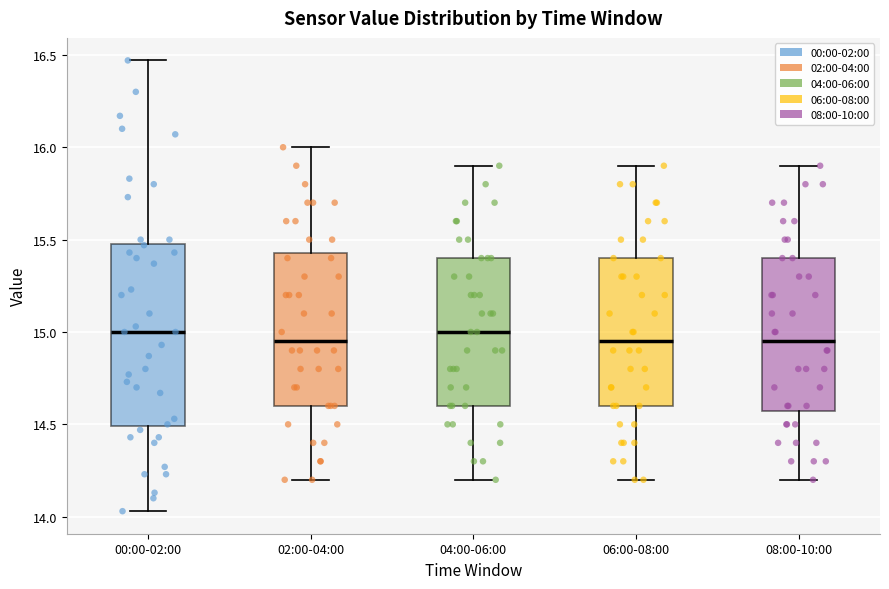

Where does the median line of the box for 00:00-02:00 sit on the y-axis? The values are not printed on the chart, so give them approximately, as read against the axis.

15.00